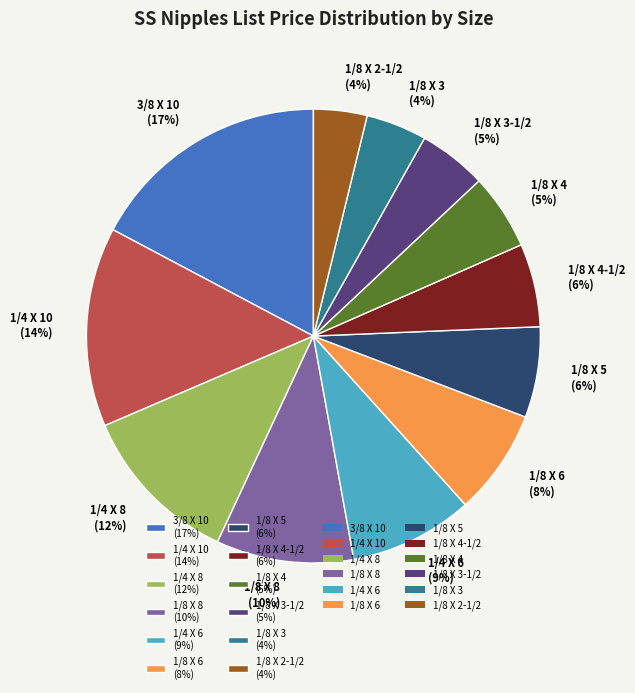

Is the sum of 1/8 X 4 (5%) and 1/8 X 8 (10%) greater than half?

No